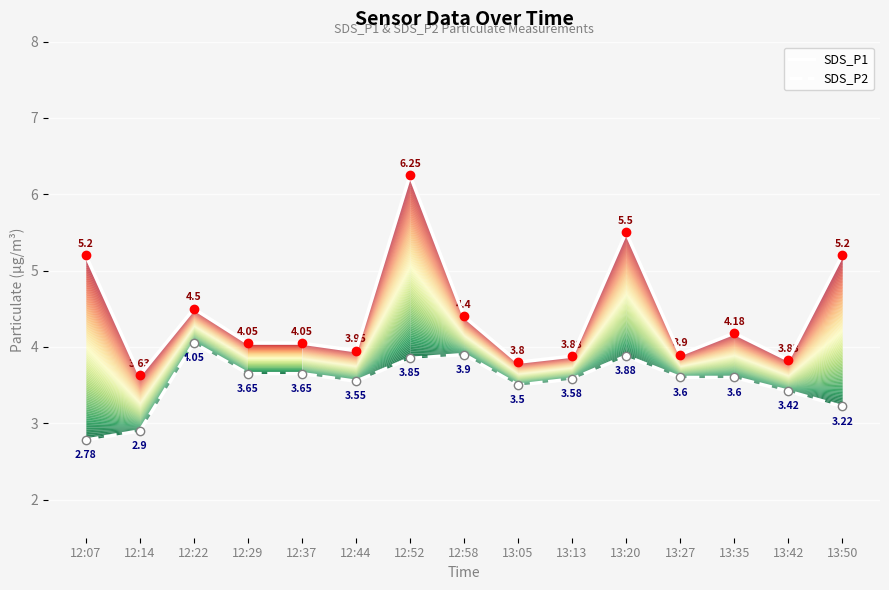

Is the value of SDS_P1 at 13:13 greater than the value of SDS_P2 at 12:52?

Yes